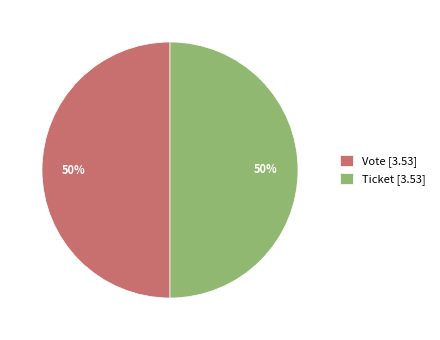

How many slices are in this pie chart?

2